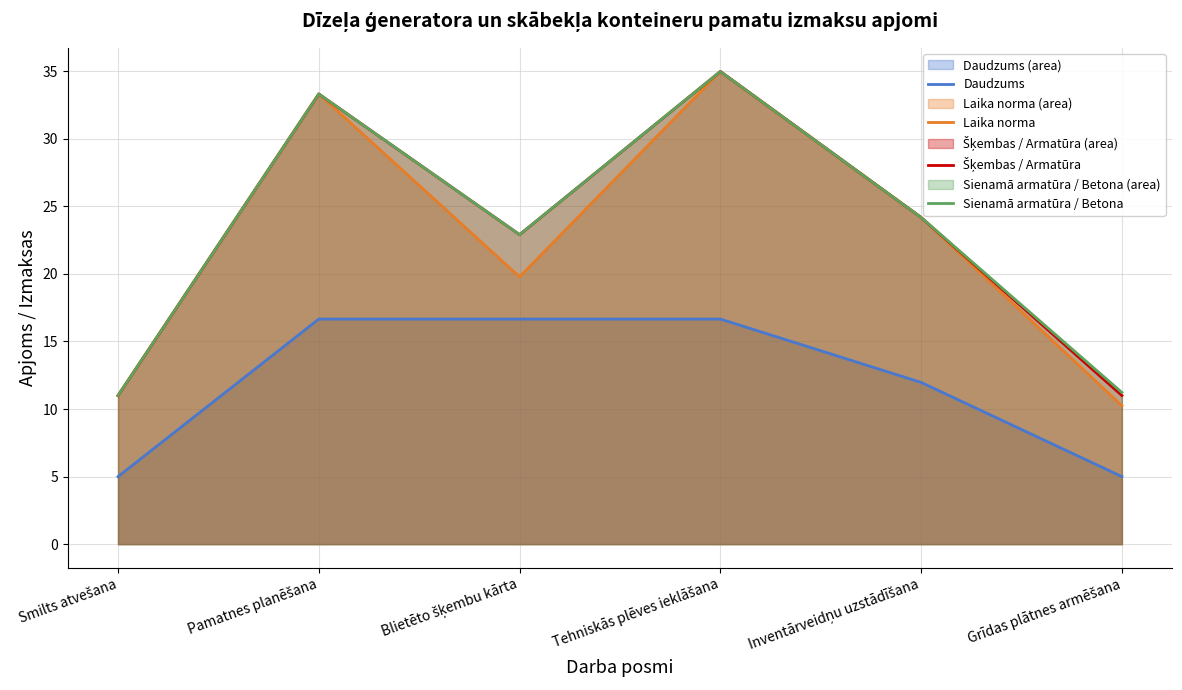

How many lines are shown in the chart?

4